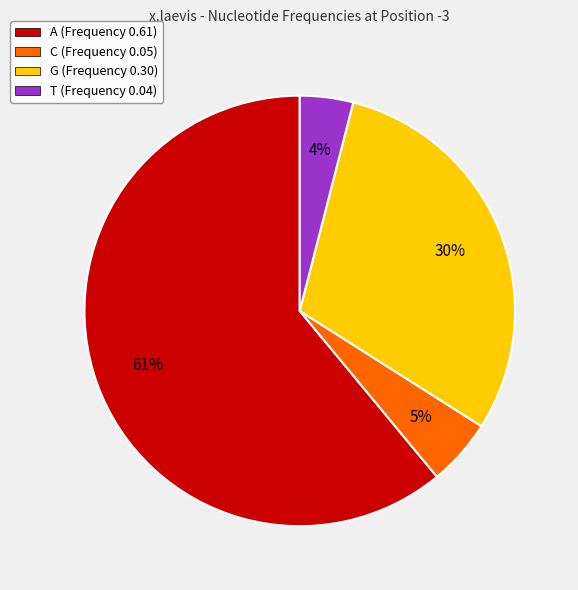

Does A account for over 50% of the chart?

Yes